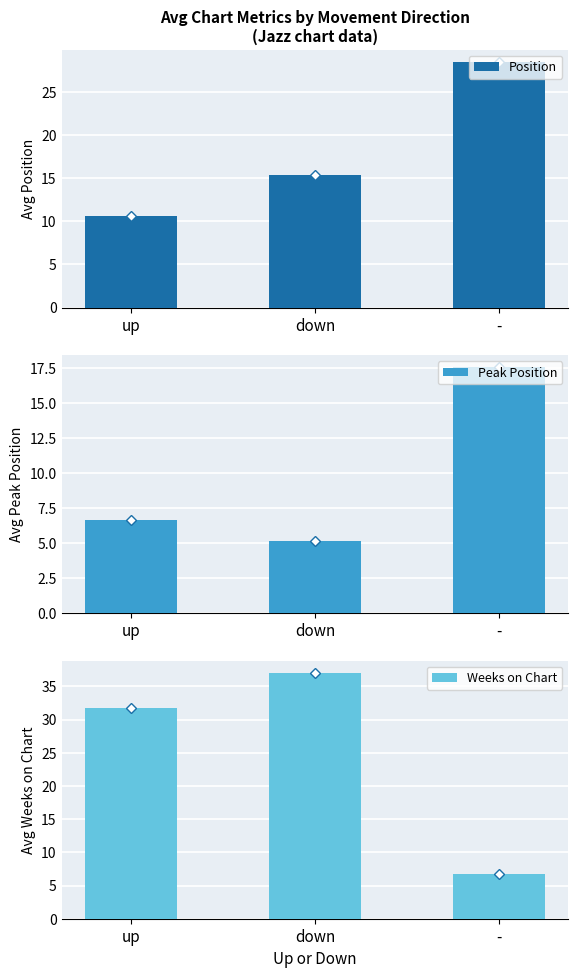

True or false: Position has a value of 28.4 at -.

True